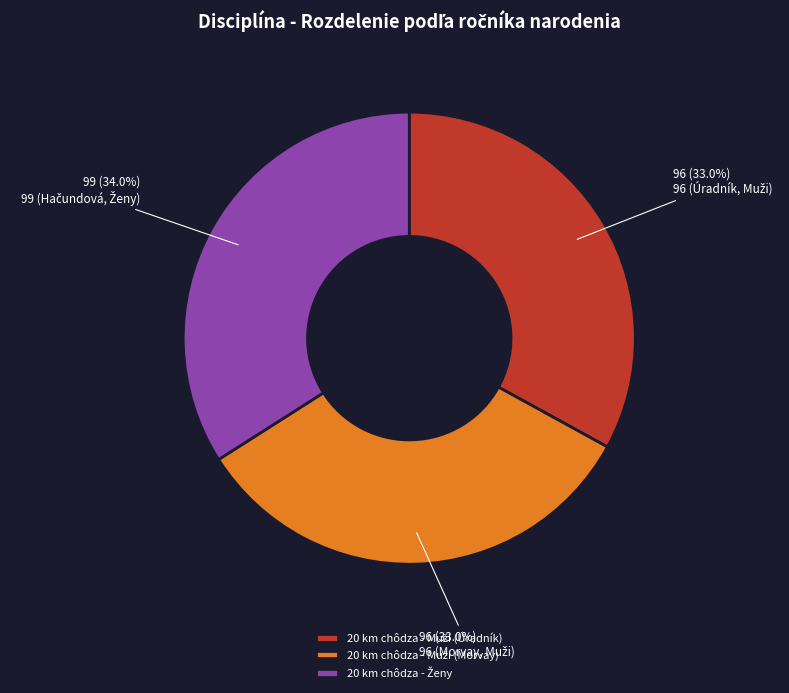

Is there a majority slice in this chart?

No